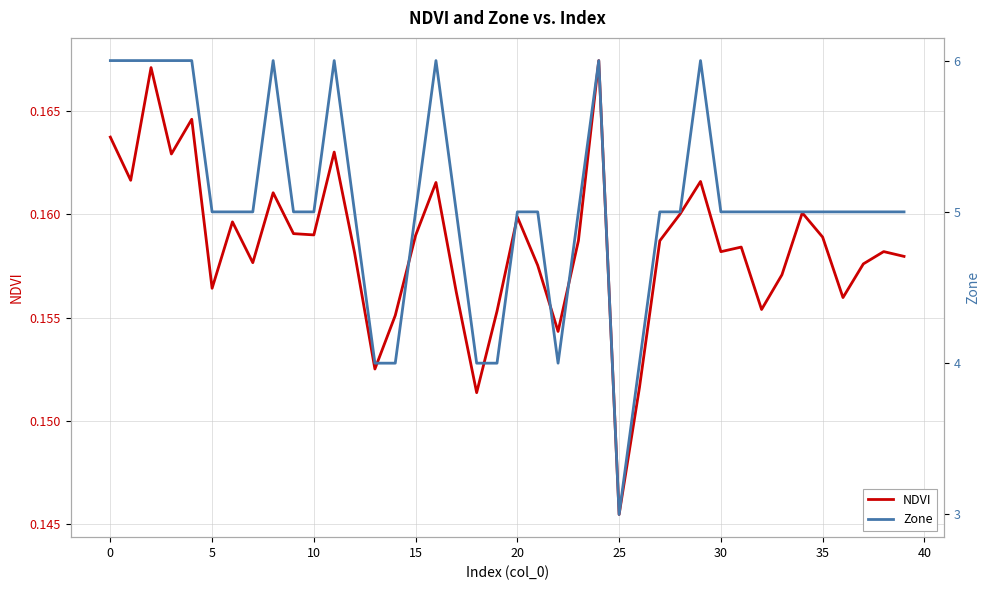

At which label is NDVI closest to 0?

25